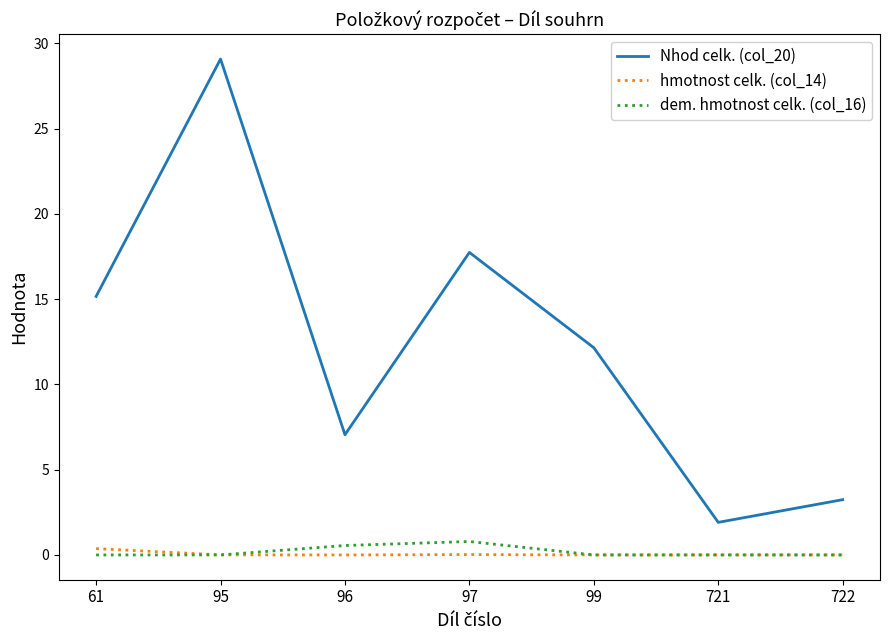

The value of hmotnost celk. (col_14) at 721 is 0.0. True or false?

True